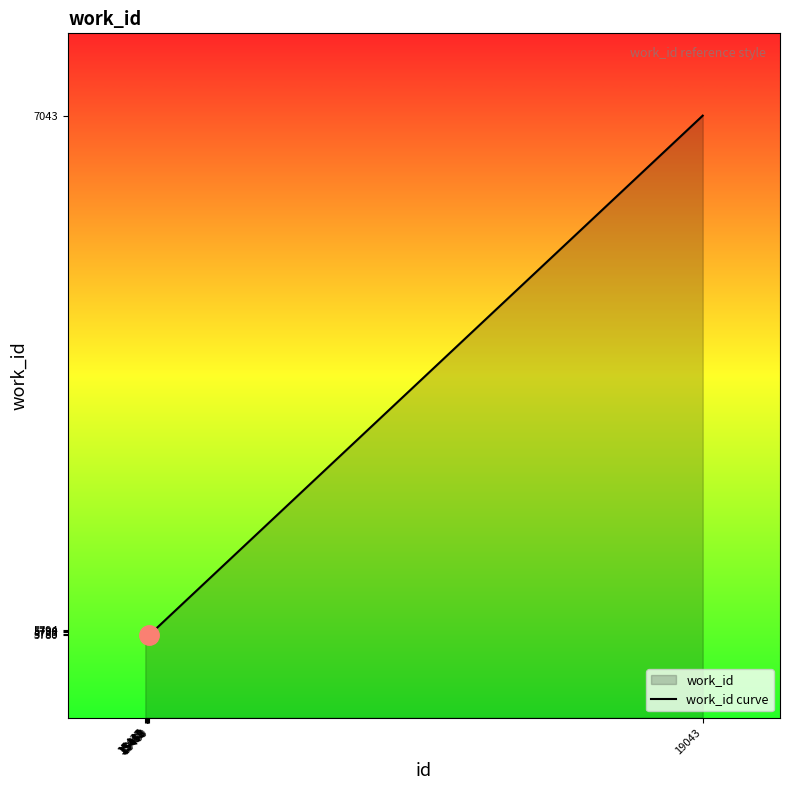

The chart shows a value of 5794 at 15455. True or false?

True